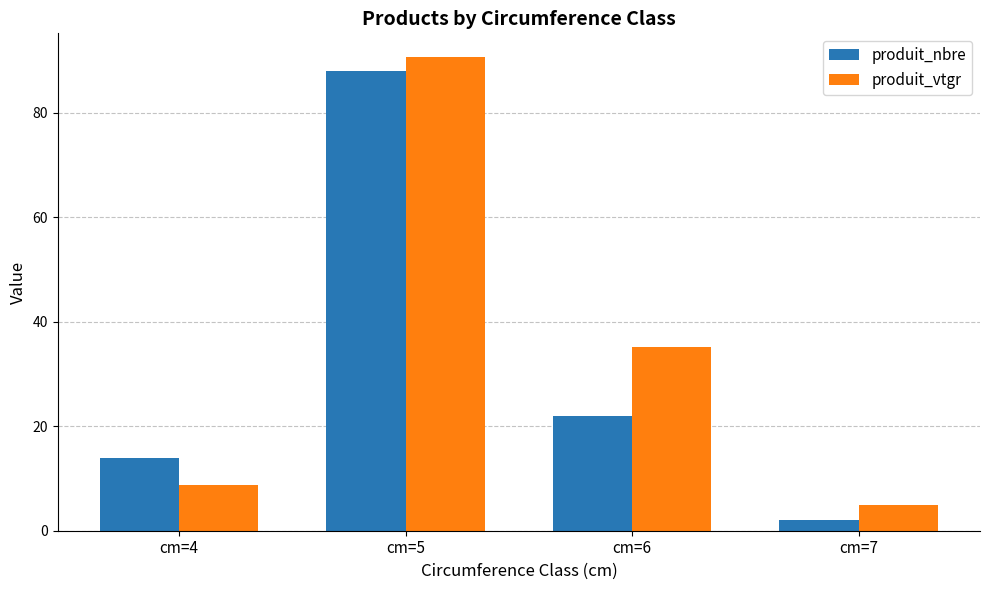

The value of produit_vtgr at cm=4 is 14.7. True or false?

False